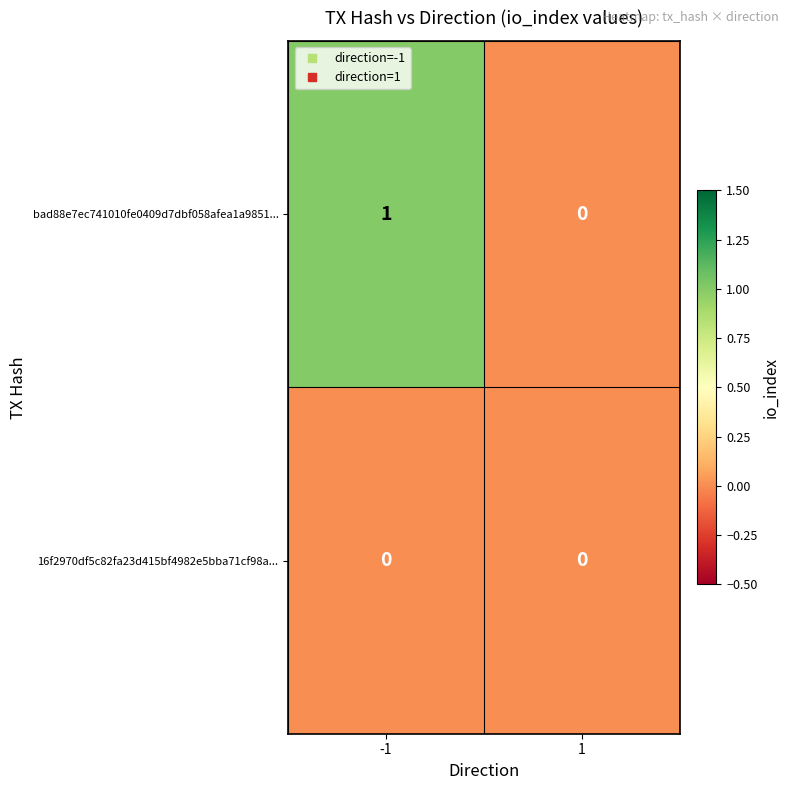

Reading left to right, transcribe all the data shown in this chart.

bad88e7ec741010fe0409d7dbf058afea1a9851...: 1	0
16f2970df5c82fa23d415bf4982e5bba71cf98a...: 0	0